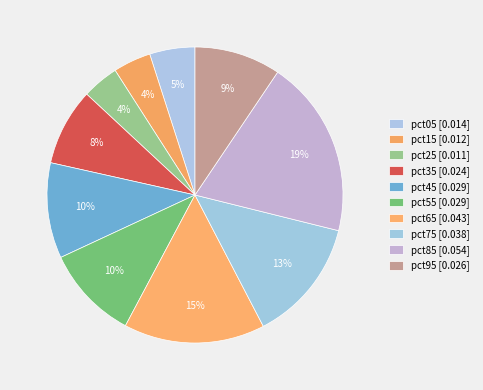

How many segments does this pie chart have?

10